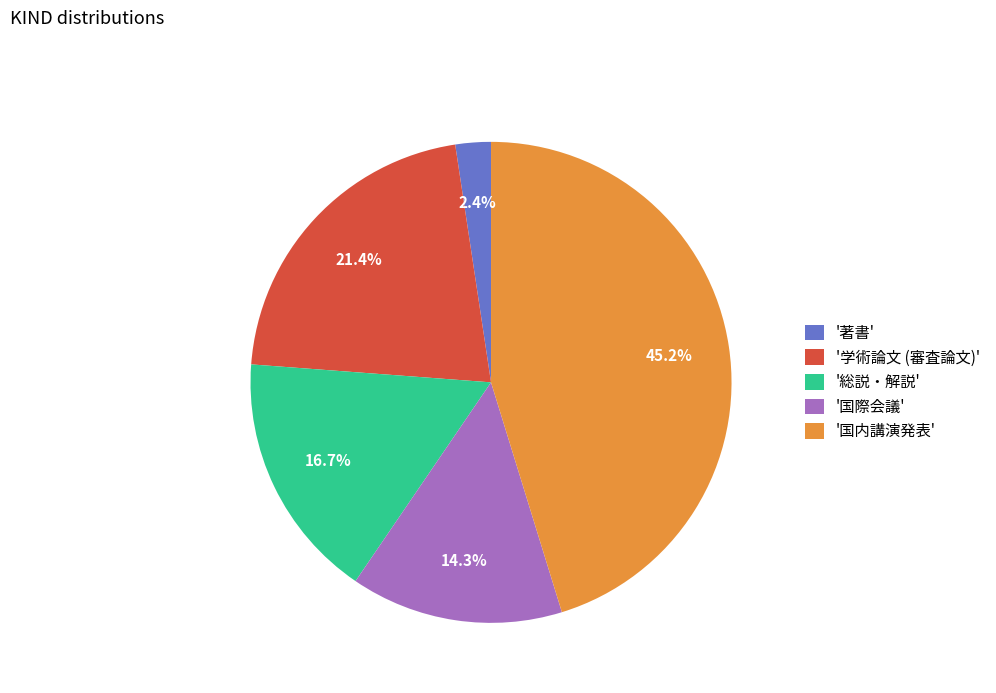

What is the largest slice in the pie chart?

'国内講演発表'